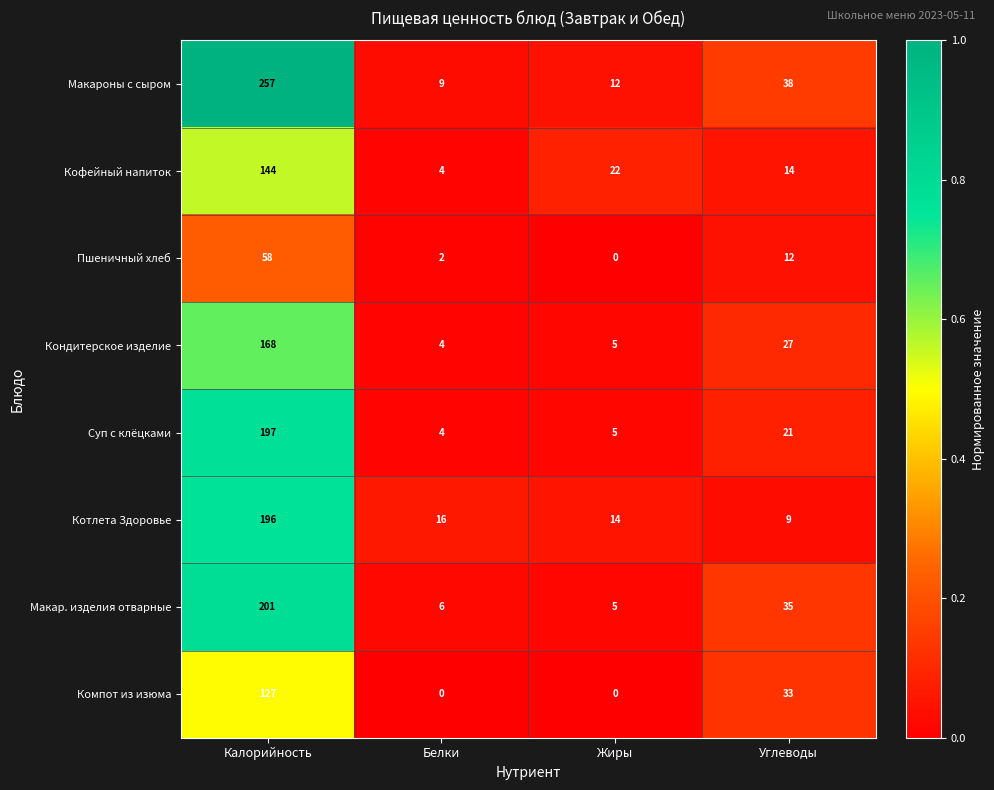

What is the difference between the highest and lowest values at Углеводы?

29